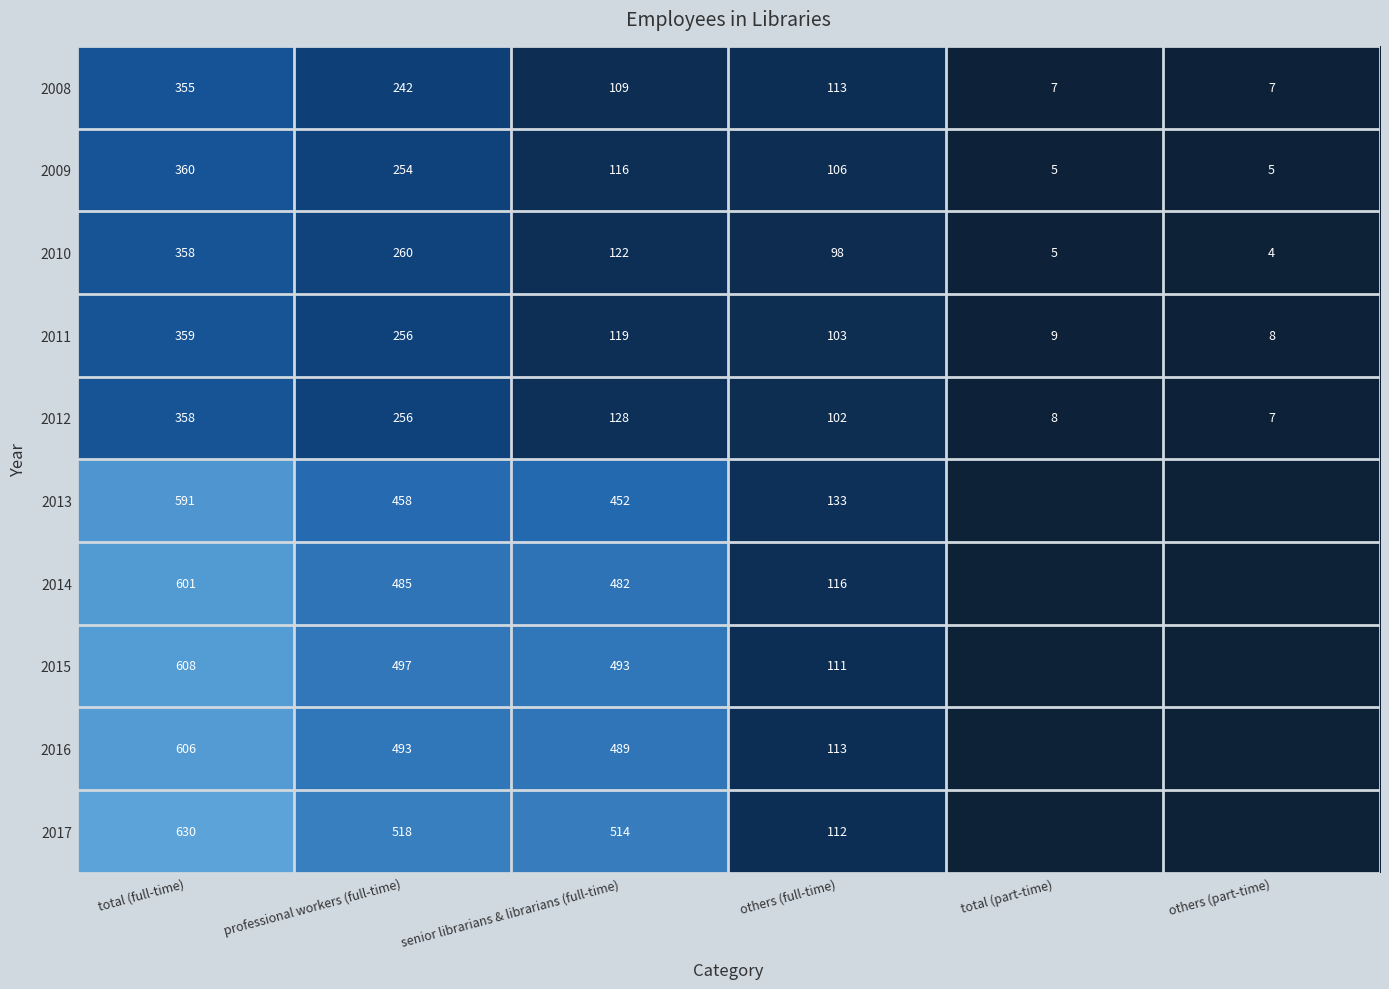

Which series has the largest range (max minus min)?

2017